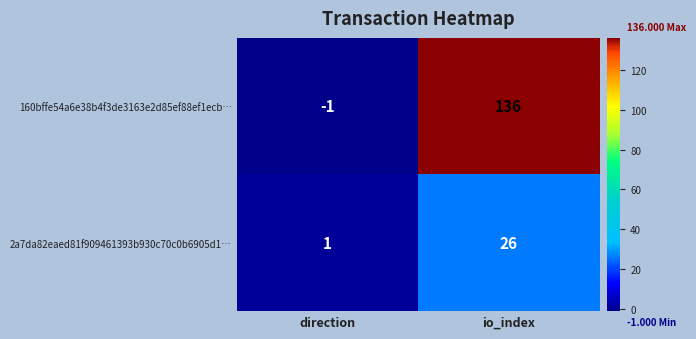

What is the difference between the 2a7da82eaed81f909461393b930c70c0b6905d1… values at io_index and direction?

25